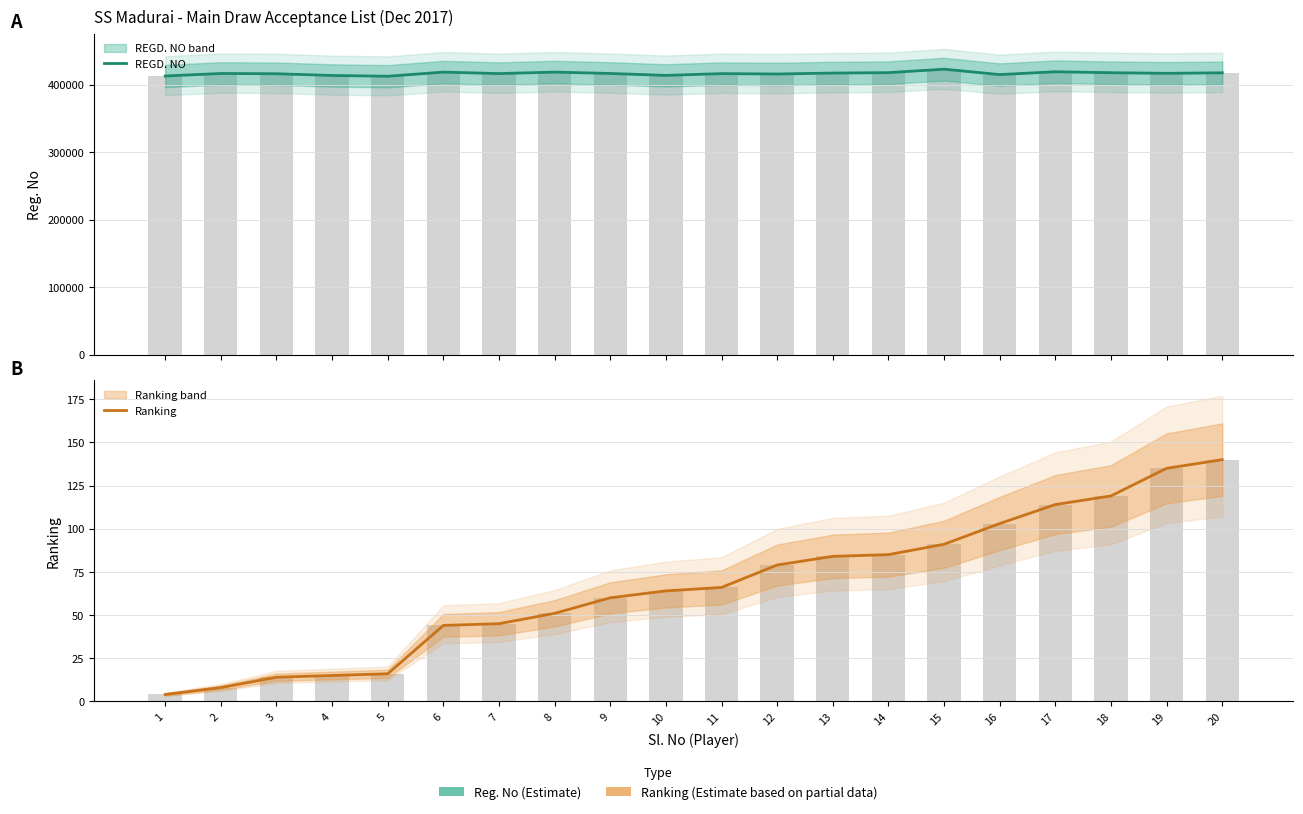

What is the lowest value of the Ranking series?

4